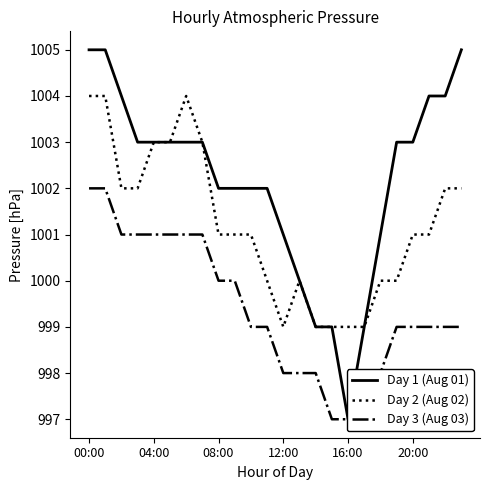

What are all the series names shown in the legend?

Day 1 (Aug 01), Day 2 (Aug 02), Day 3 (Aug 03)